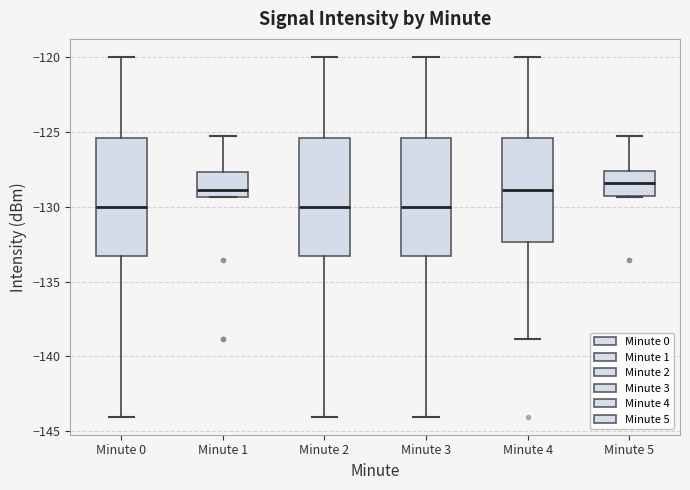

Reading left to right, read every box against the y-axis: the position of its median line, the range the box covers, and the ends of its whiskers. The values are not printed on the chart, so give them approximately, as read against the axis.

Minute 0: median -130.0, box -133.5 to -125.5, whiskers -144.0 to -120.0
Minute 1: median -129.0, box -129.5 to -127.5, whiskers -129.5 to -125.5
Minute 2: median -130.0, box -133.5 to -125.5, whiskers -144.0 to -120.0
Minute 3: median -130.0, box -133.5 to -125.5, whiskers -144.0 to -120.0
Minute 4: median -129.0, box -132.5 to -125.5, whiskers -139.0 to -120.0
Minute 5: median -128.5, box -129.5 to -127.5, whiskers -129.5 to -125.5